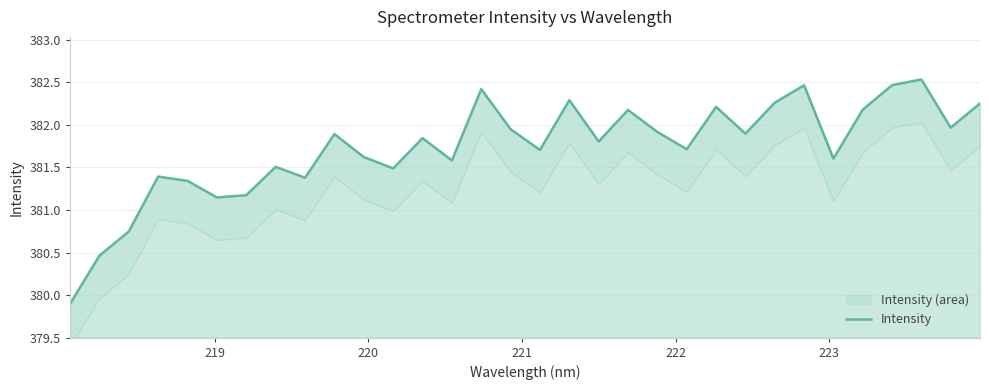

What is the maximum value shown in the chart?

382.5